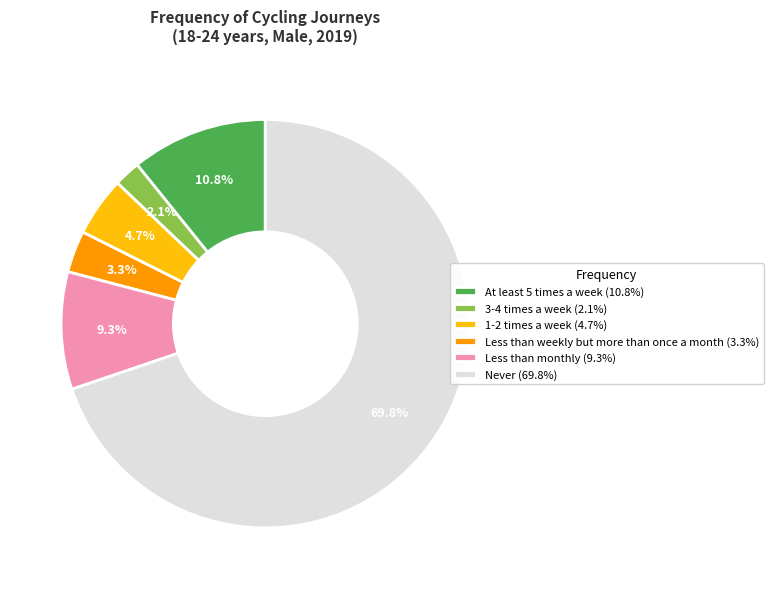

How many slices are in this pie chart?

6